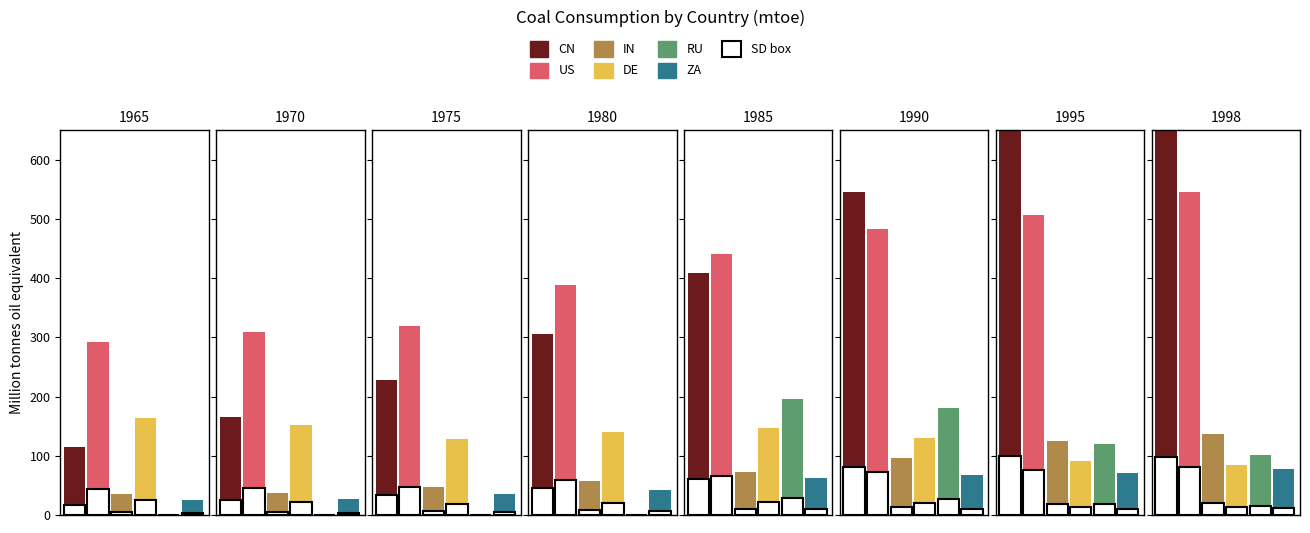

Count the number of data series in this chart.

6